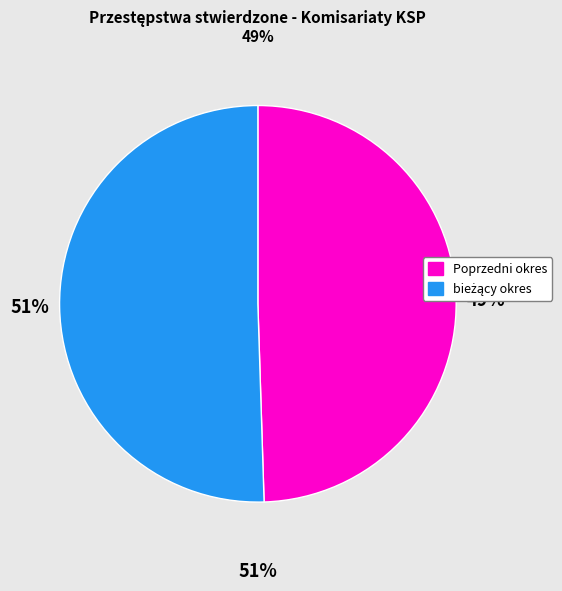

Is it true that KPP Warszawa Zach. is 9% of the pie?

False